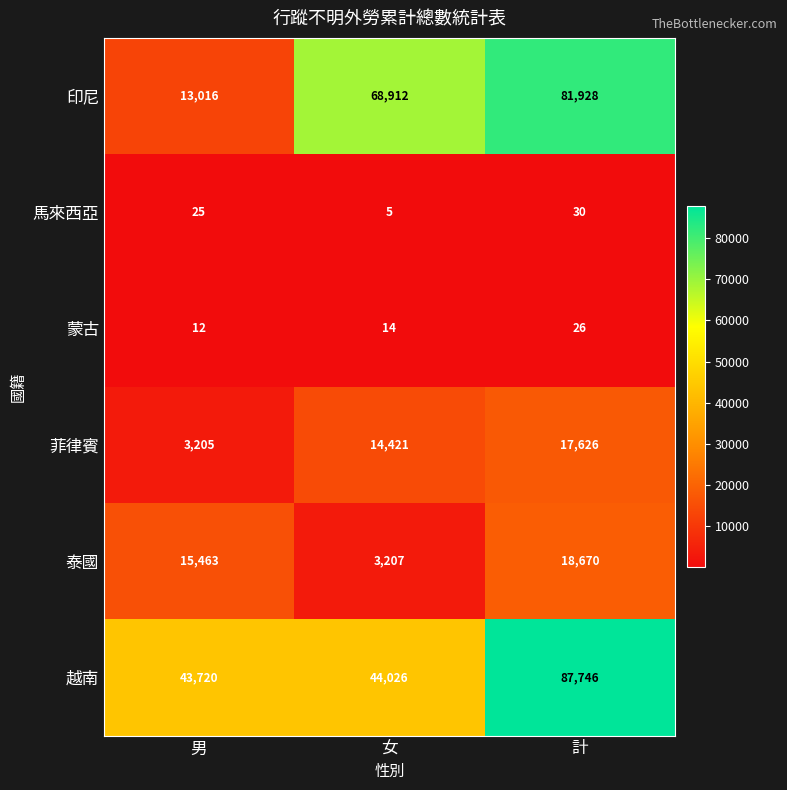

Which series changed the most between 男 and 女?

印尼